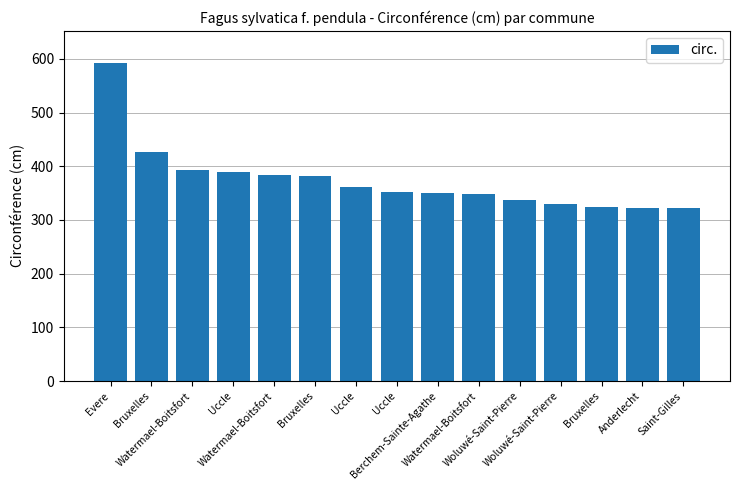

Reading right to left, transcribe all the data shown in this chart.

322	323	325	329	338	349	350	352	361	382	384	390	394	427	593